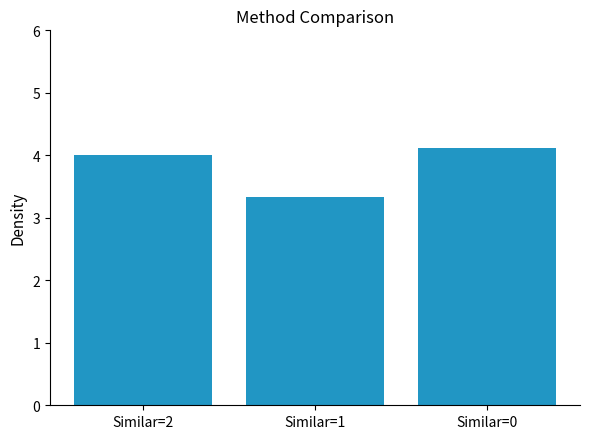

Is it true that the value at Similar=2 is 5.5?

False